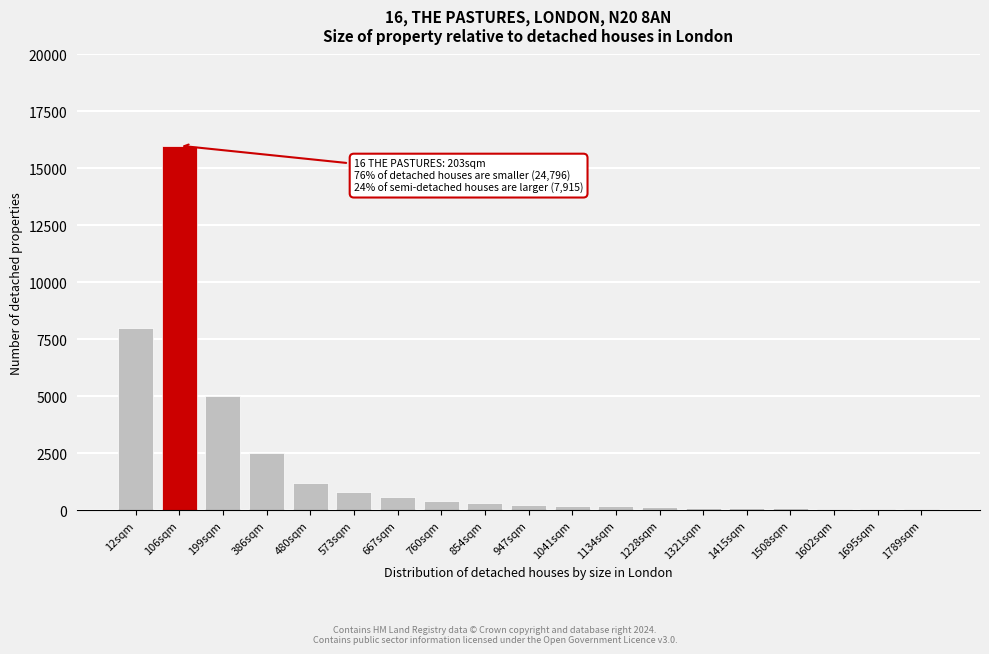

What is the maximum value shown in the chart?

16000